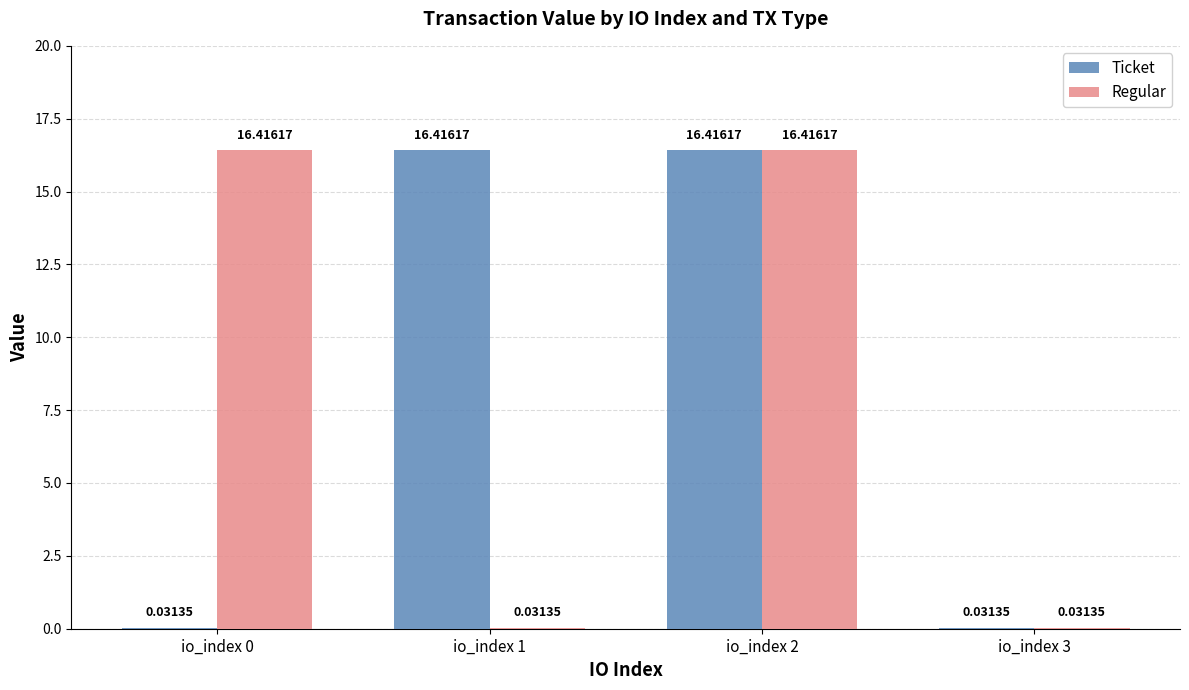

Which series changed the most between io_index 0 and io_index 2?

Ticket